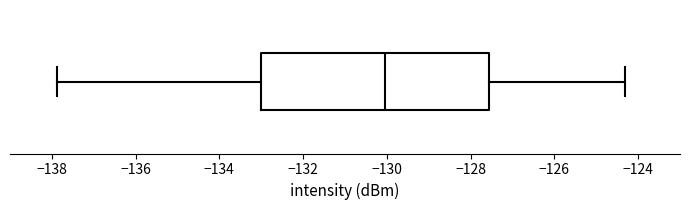

Where does the median line of the box sit on the x-axis? The values are not printed on the chart, so give them approximately, as read against the axis.

-130.0